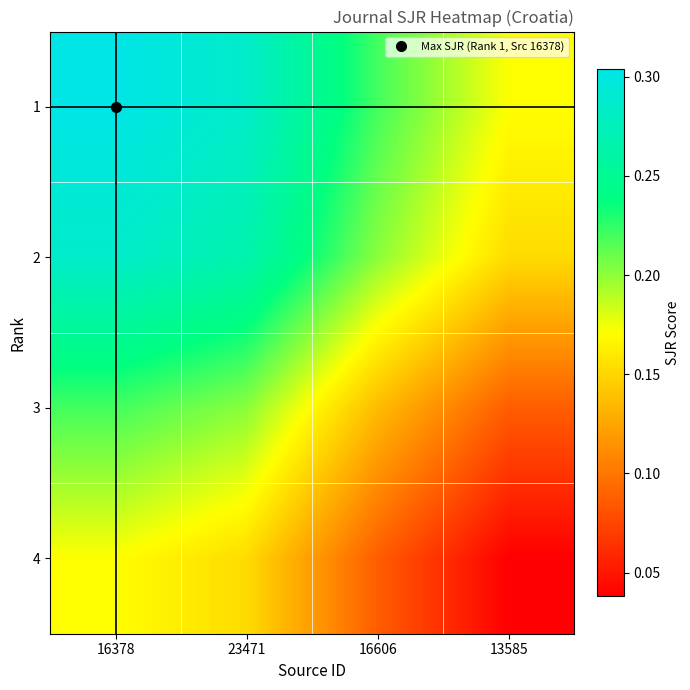

At which category does the chart reach its peak across all series?

16378